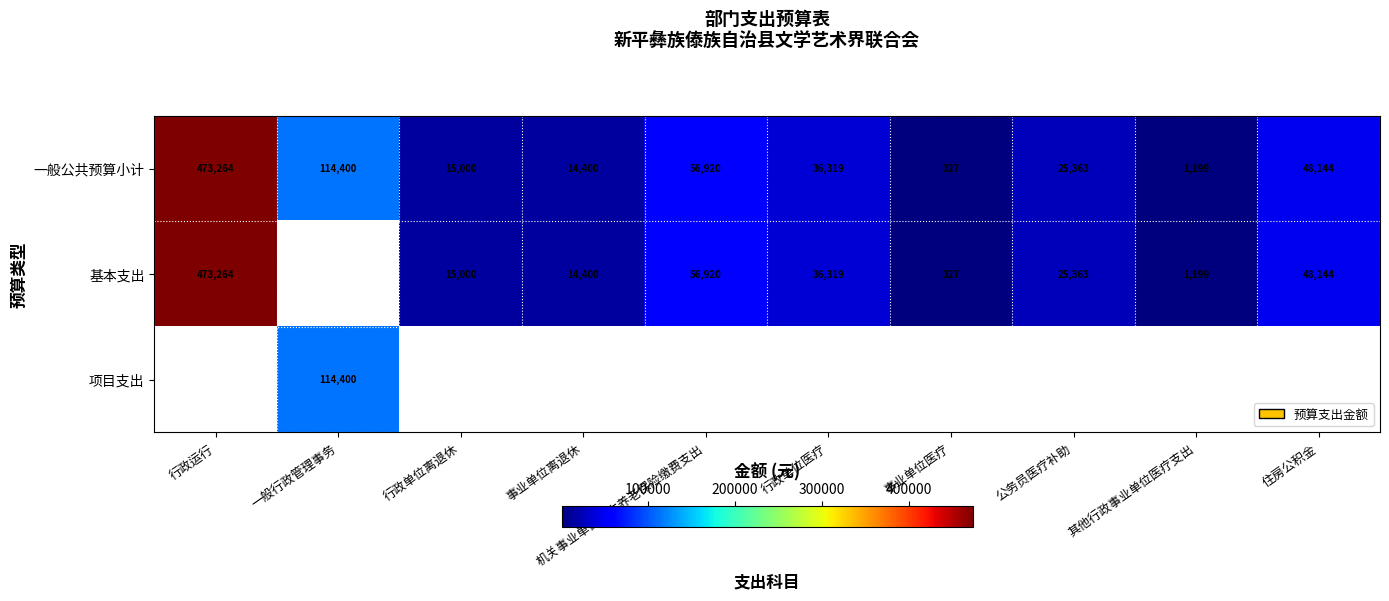

What is the approximate value of 一般公共预算小计 at 行政单位医疗, to the nearest 10?

36320